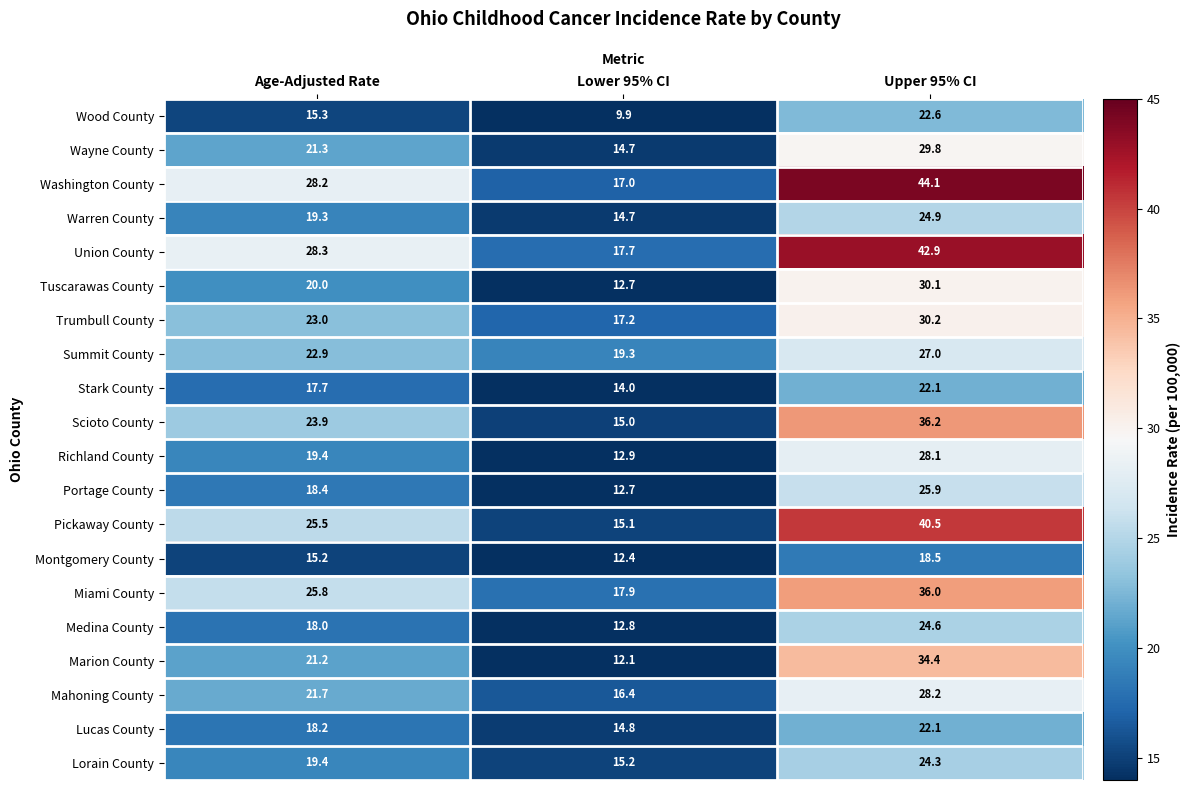

What is the total value across all series at Upper 95% CI?

592.5